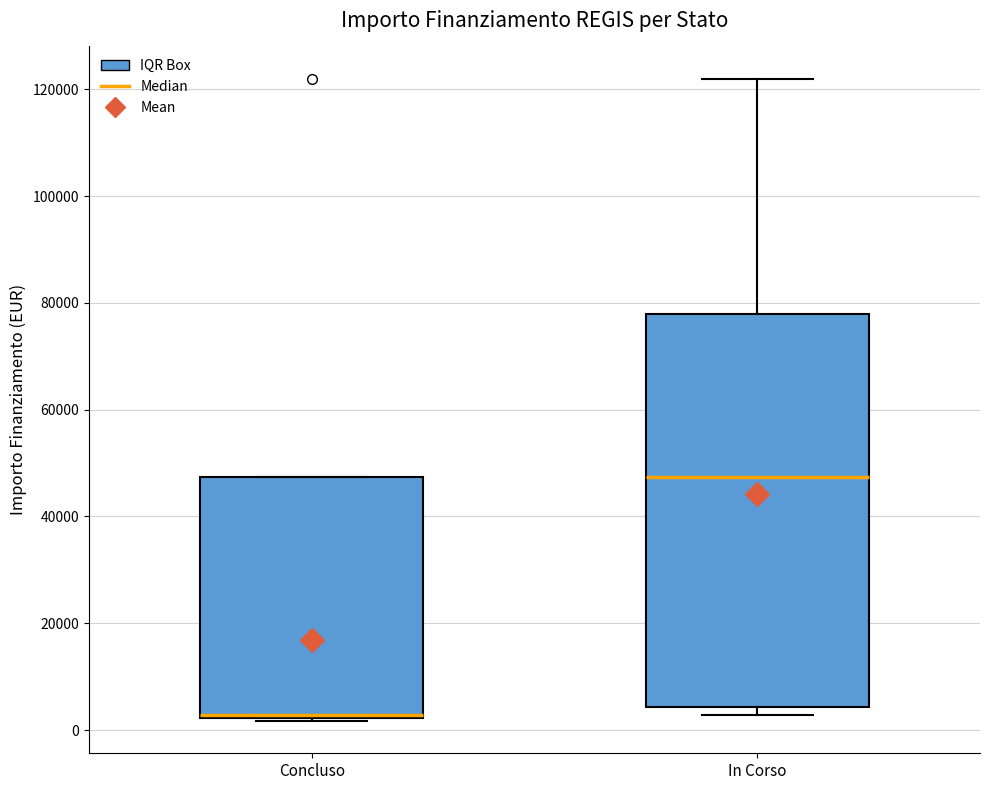

Reading left to right, read every box against the y-axis: the position of its median line, the range the box covers, and the ends of its whiskers. The values are not printed on the chart, so give them approximately, as read against the axis.

Concluso: median 2000, box 2000 to 48000, whiskers 2000 to 48000
In Corso: median 48000, box 4000 to 78000, whiskers 2000 to 122000